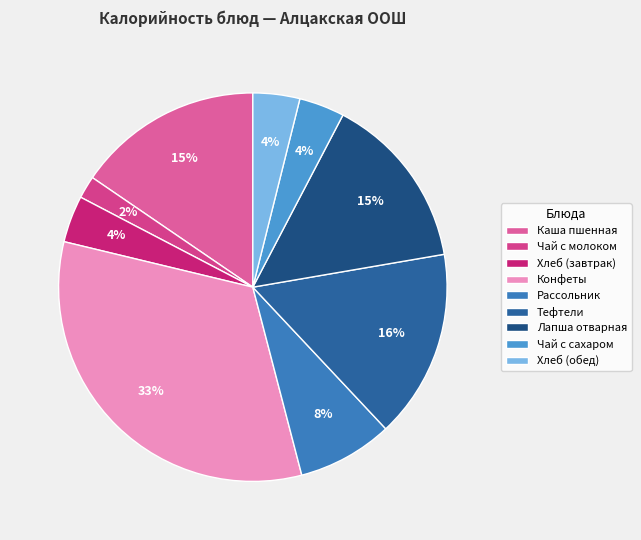

To the nearest percent, what is the difference between the Чай с сахаром and Конфеты slice percentages?

29%